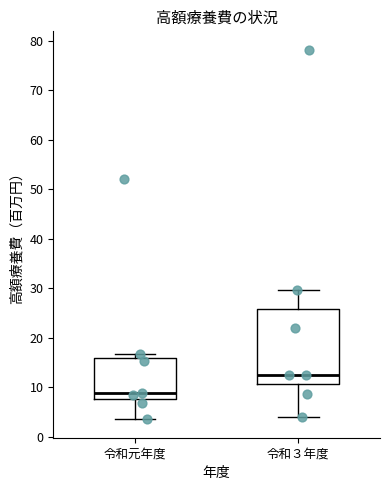

Reading left to right, read every box against the y-axis: the position of its median line, the range the box covers, and the ends of its whiskers. The values are not printed on the chart, so give them approximately, as read against the axis.

令和元年度: median 9, box 8 to 16, whiskers 4 to 17
令和３年度: median 13, box 11 to 26, whiskers 4 to 30